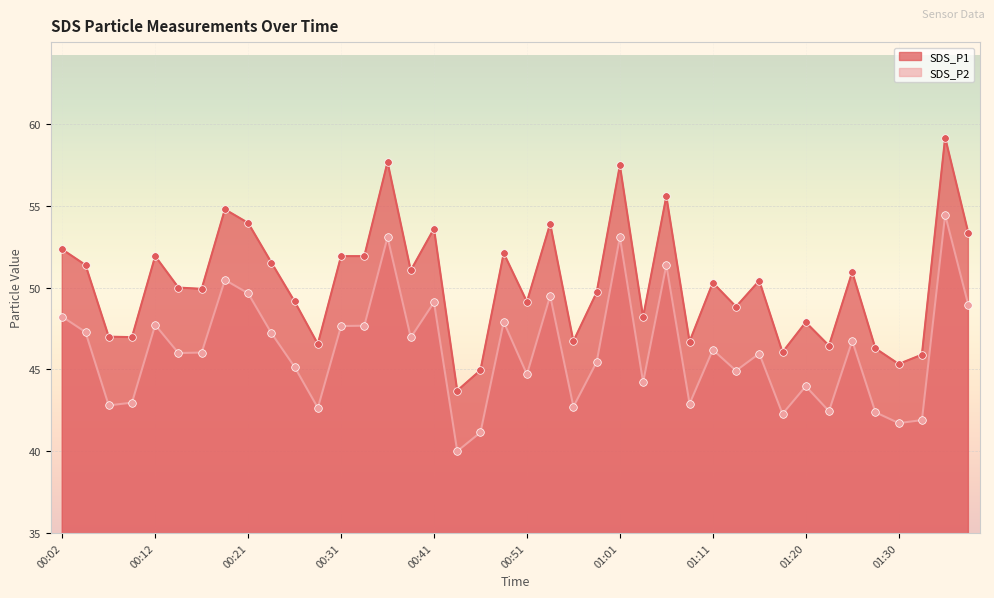

Which series reaches the maximum Y coordinate?

SDS_P1